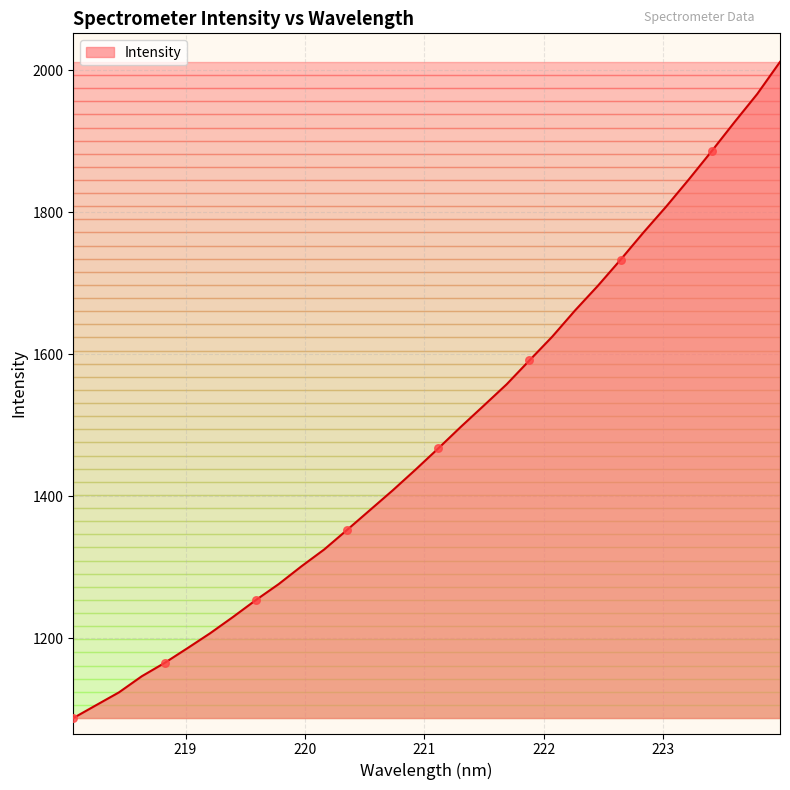

What is the difference between the maximum and minimum values?

924.6